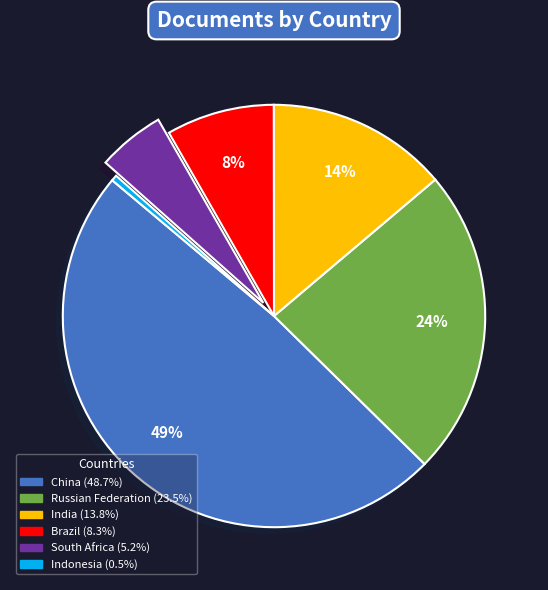

To the nearest percent, what is the combined percentage of Indonesia and China?

49%